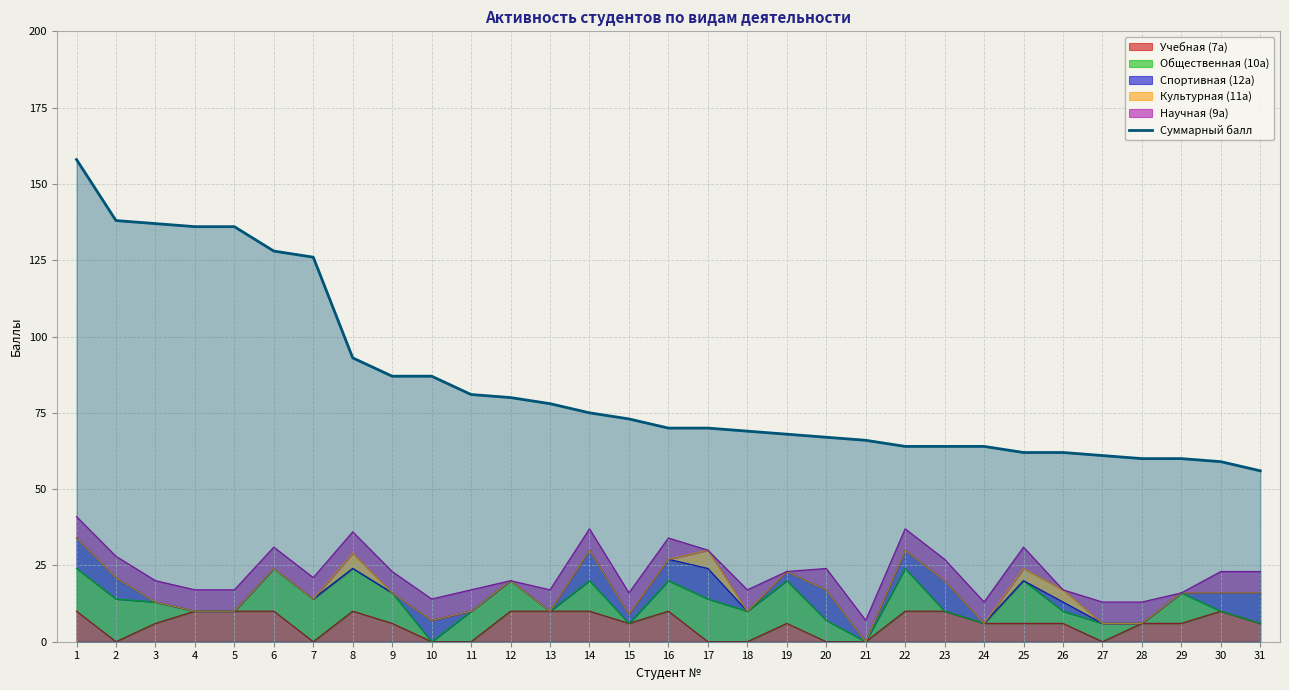

The value at 26 is 62. True or false?

True